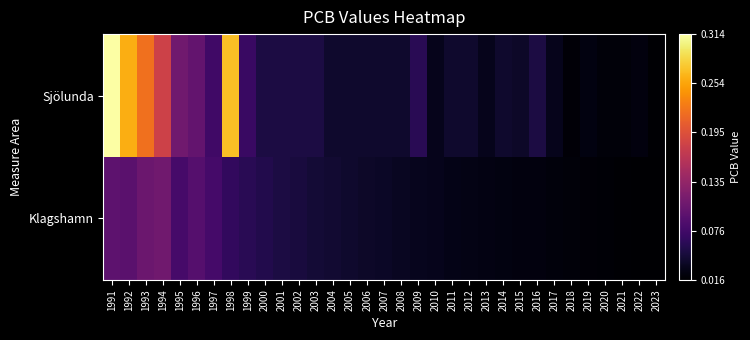

What is the total value across all series at 2011?

0.1